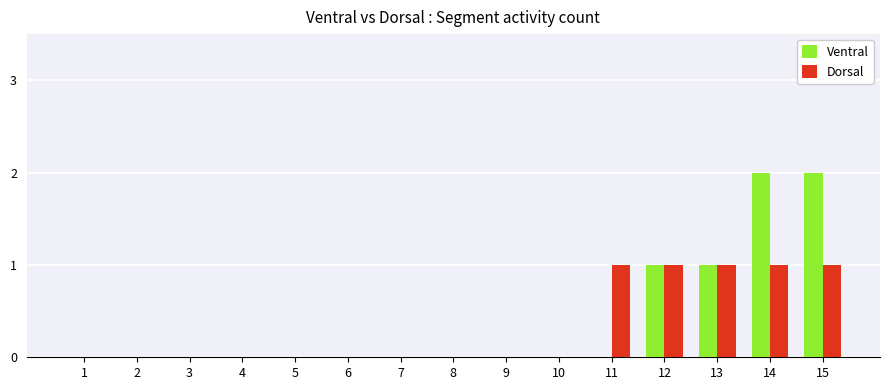

Reading left to right, list all the values displayed in this chart.

Ventral: 0	0	0	0	0	0	0	0	0	0	0	1	1	2	2
Dorsal: 0	0	0	0	0	0	0	0	0	0	1	1	1	1	1